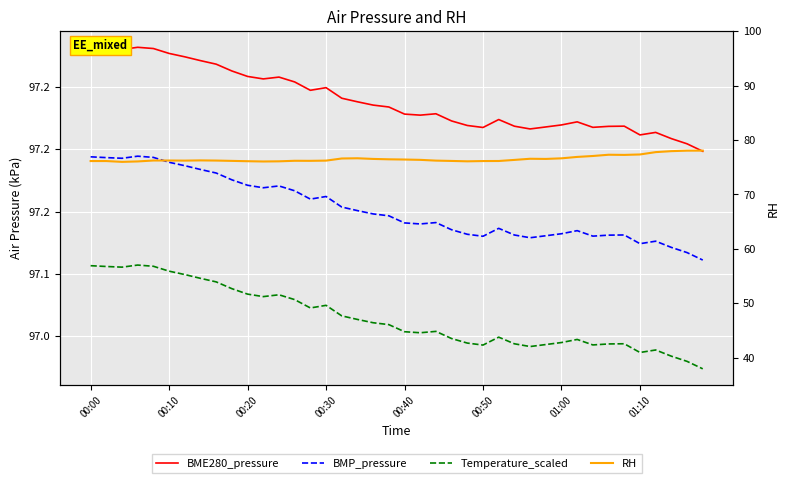

The Temperature_scaled series shows 97.1 at 19. True or false?

True